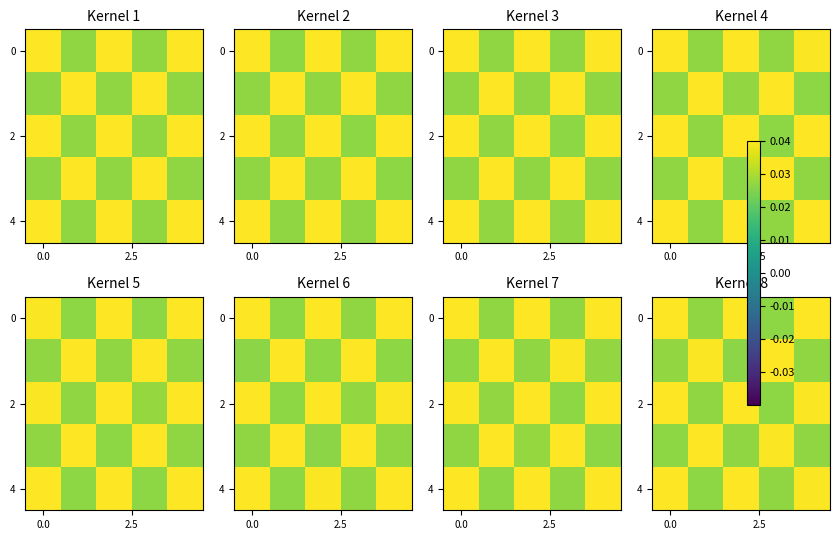

How many series are shown in this chart?

5